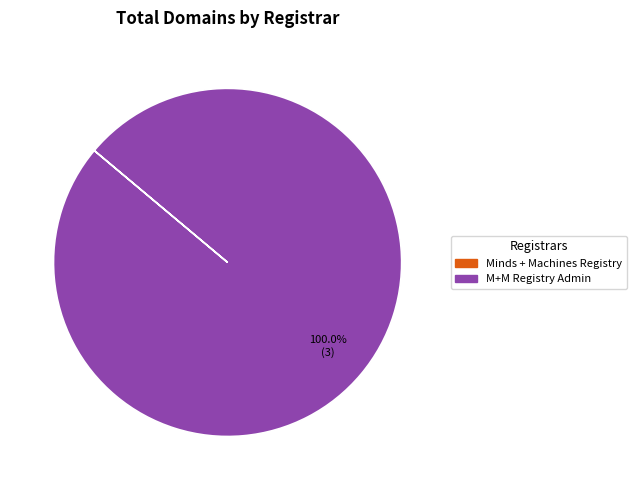

Is there a majority slice in this chart?

Yes